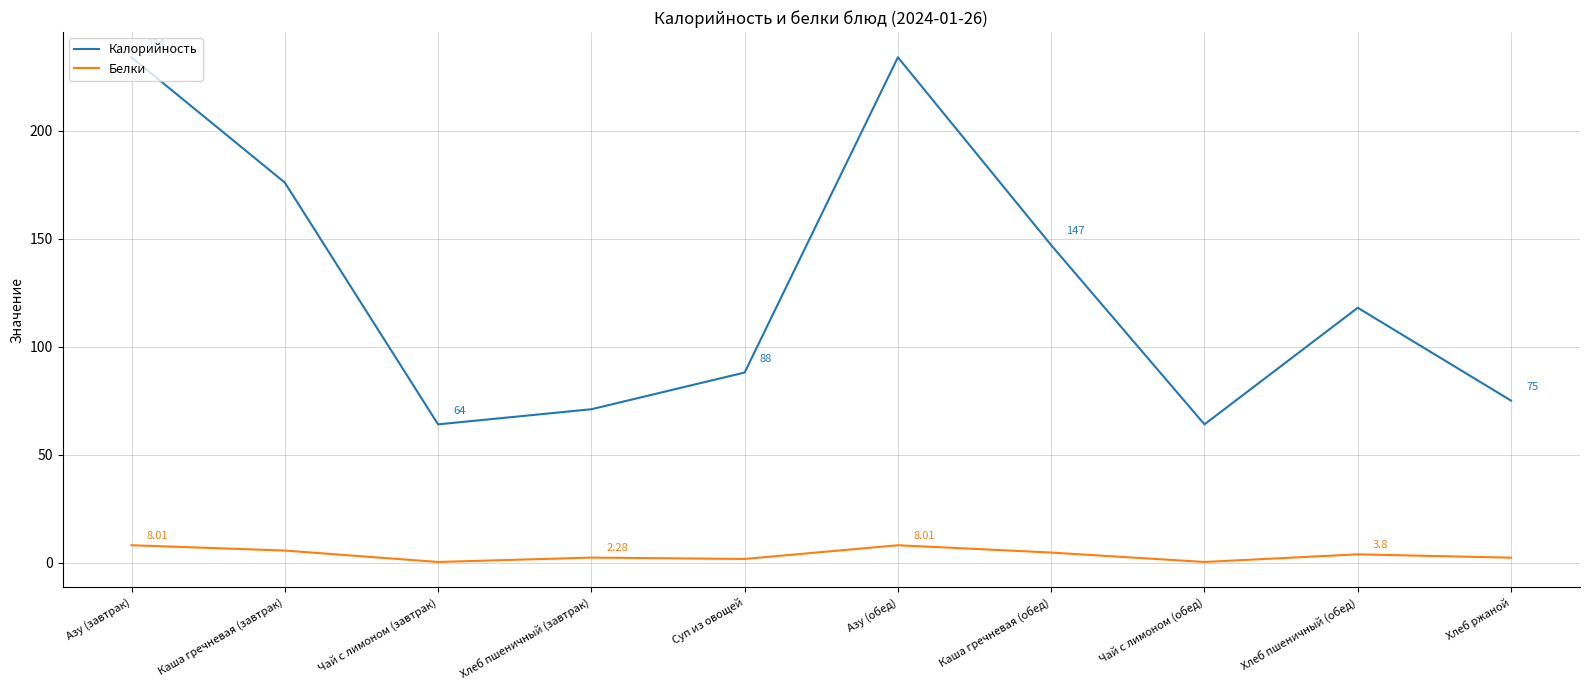

What is the average value of the Калорийность series?

127.1